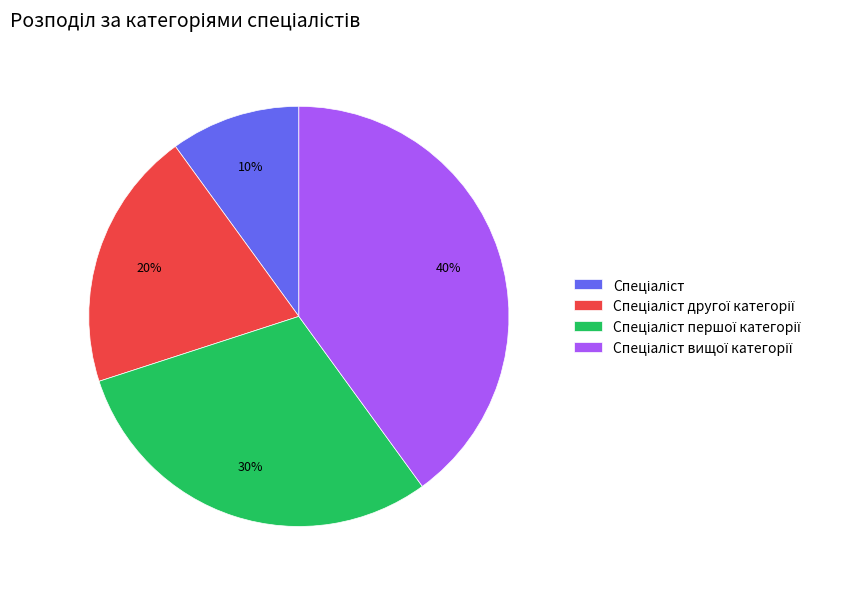

To the nearest percent, what is the difference between the largest and smallest slice percentages?

30%